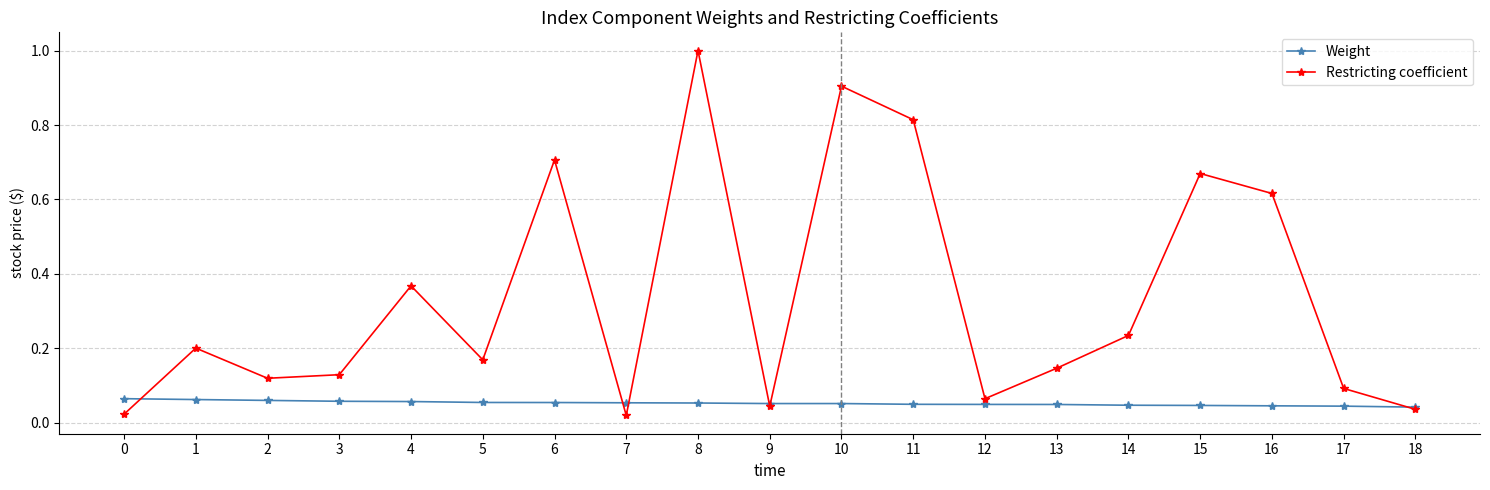

Rank the series at 7 from highest to lowest value.

Weight, Restricting coefficient